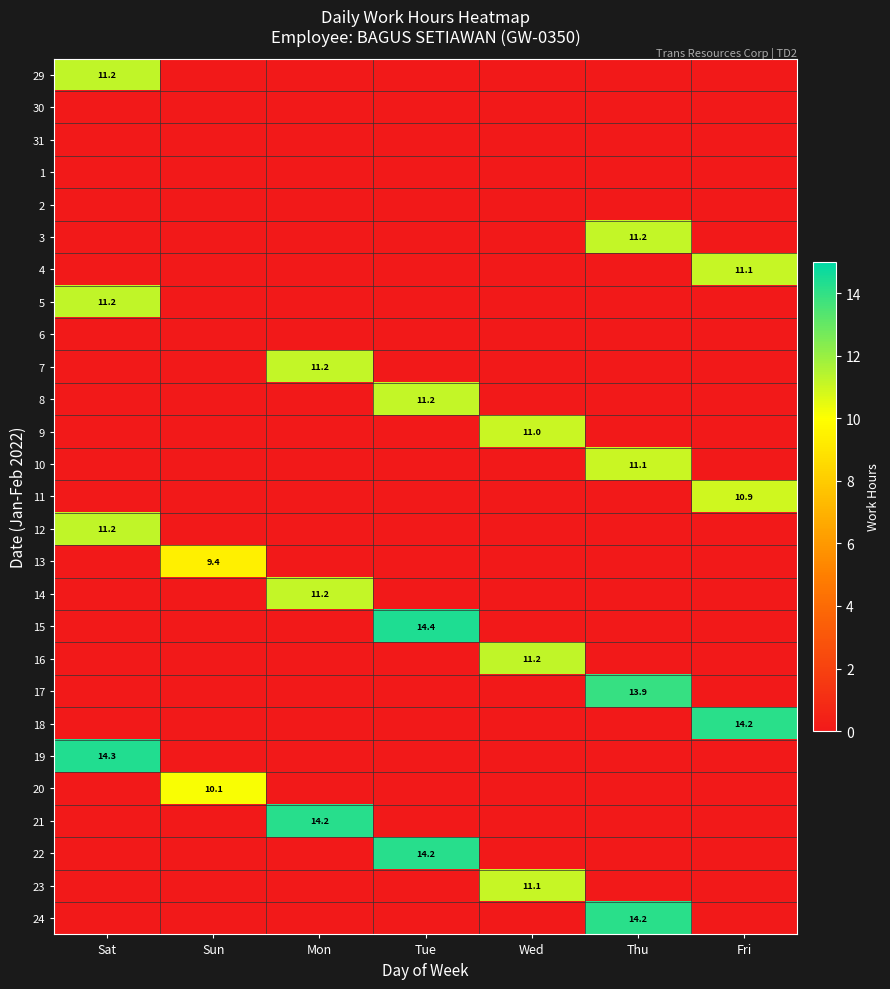

Between Tue and Thu, which is larger?

Tue